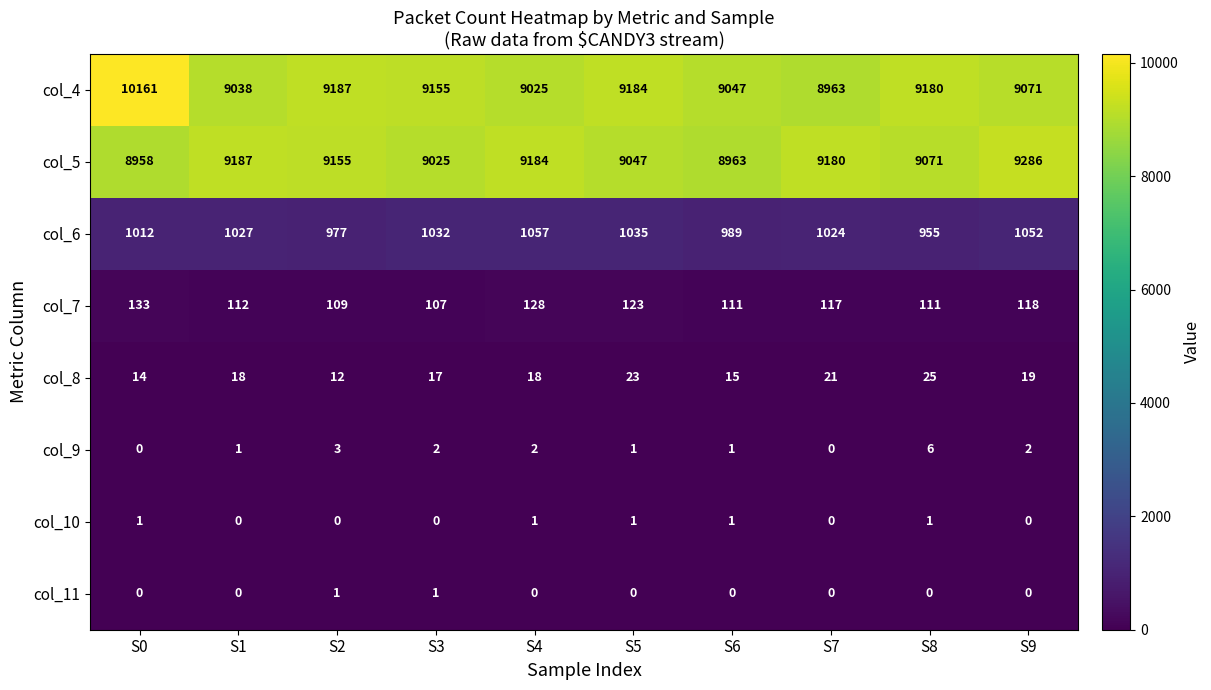

Count the col_10 values in the range 0 to 1.

10